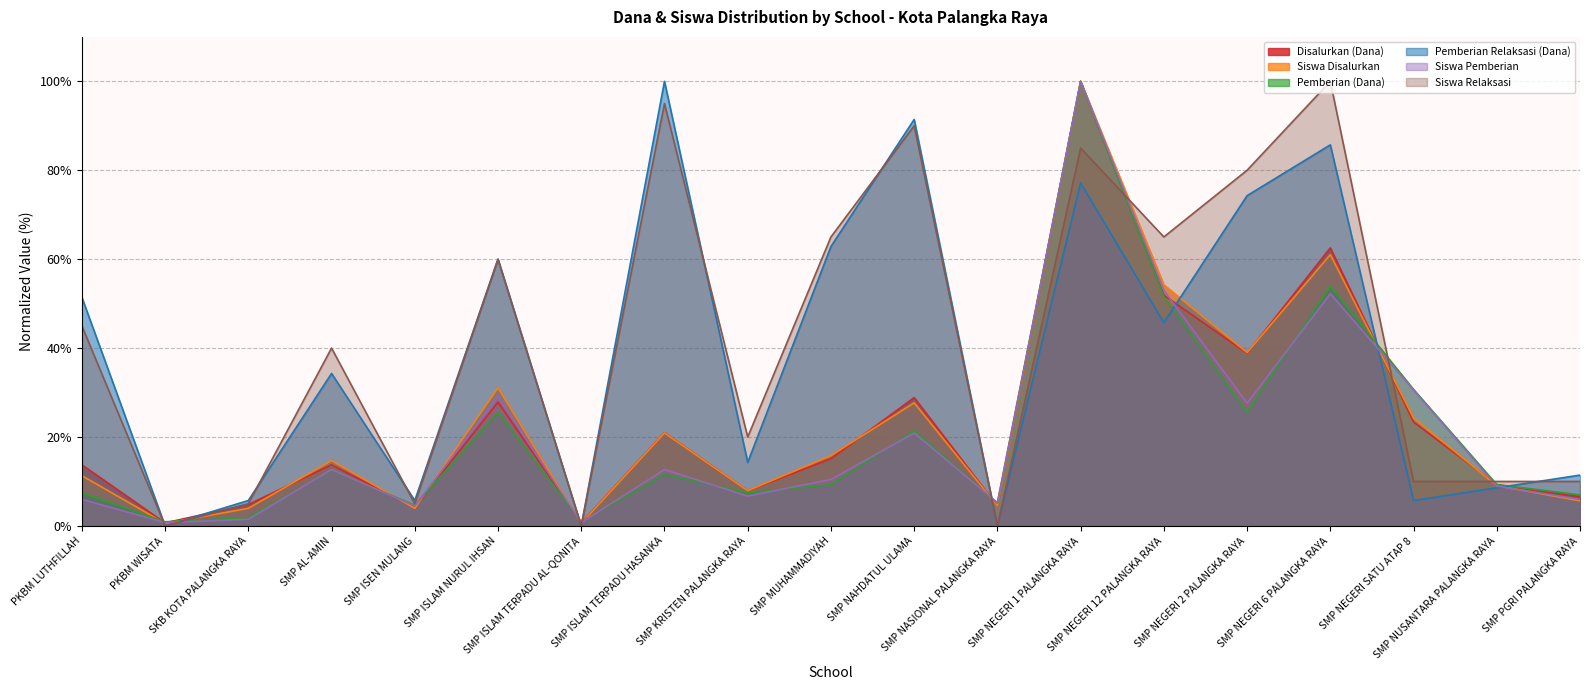

How many lines are shown in the chart?

6